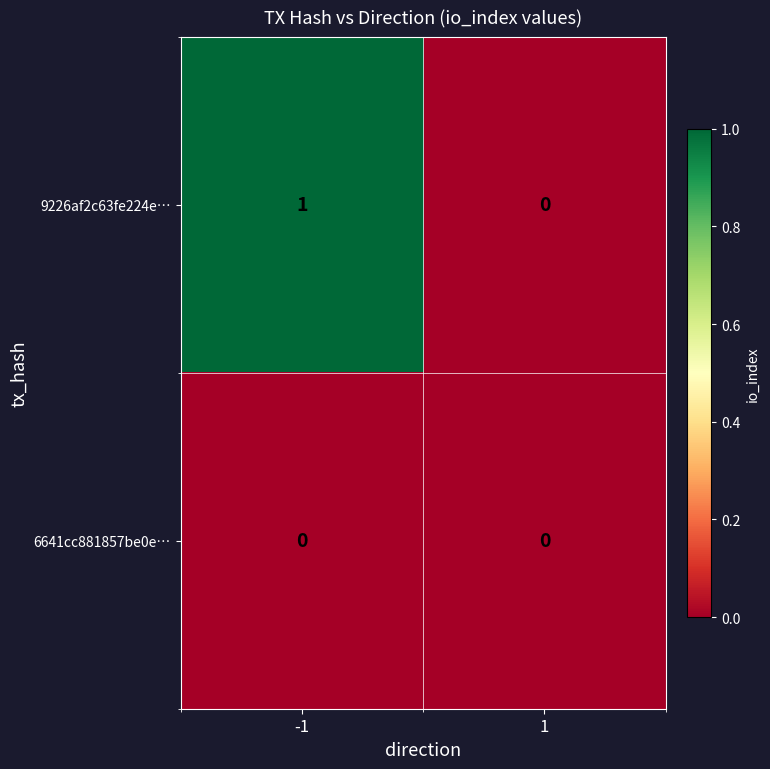

Between -1 and 1, which series saw the biggest shift?

9226af2c63fe224e…